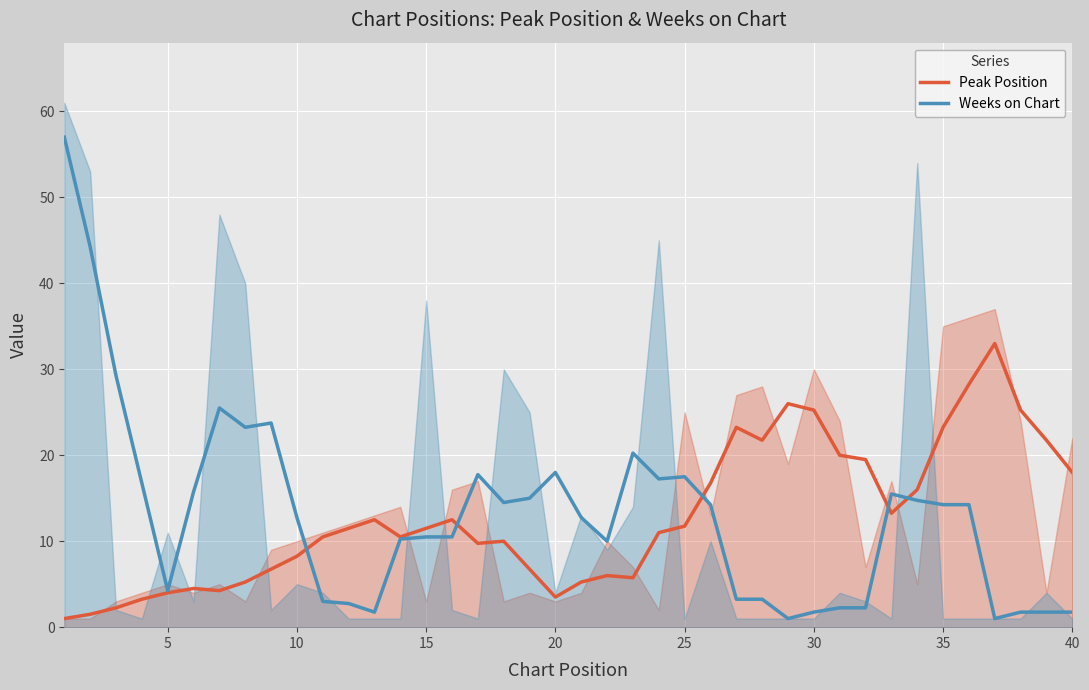

How many values in the Peak Position series are below 11?

19